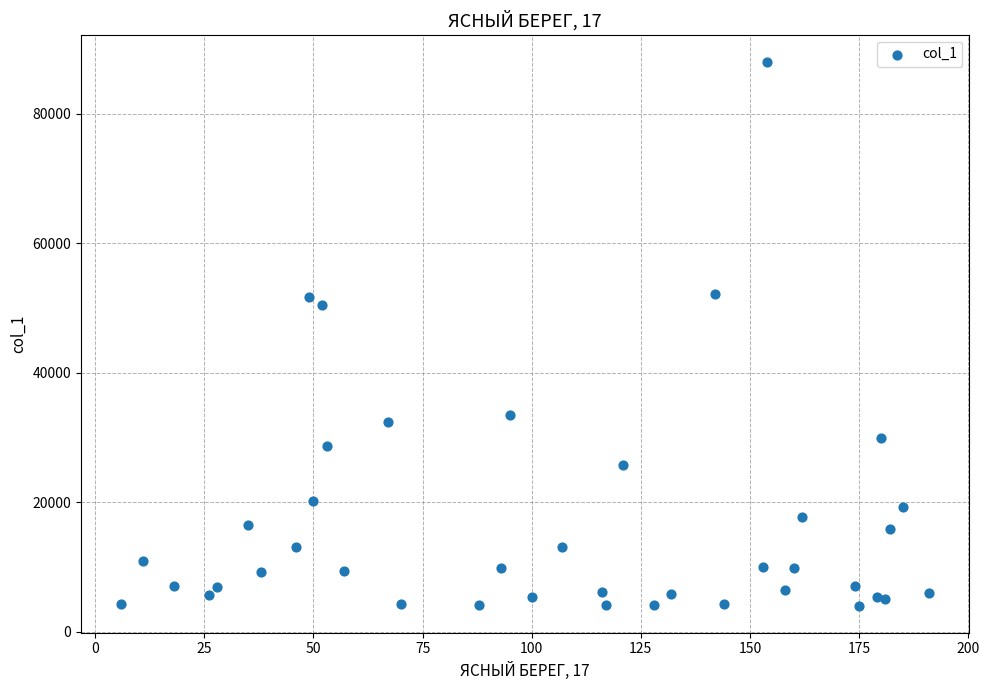

What Y value in the scatter plot is closest to 46040?

50453.2